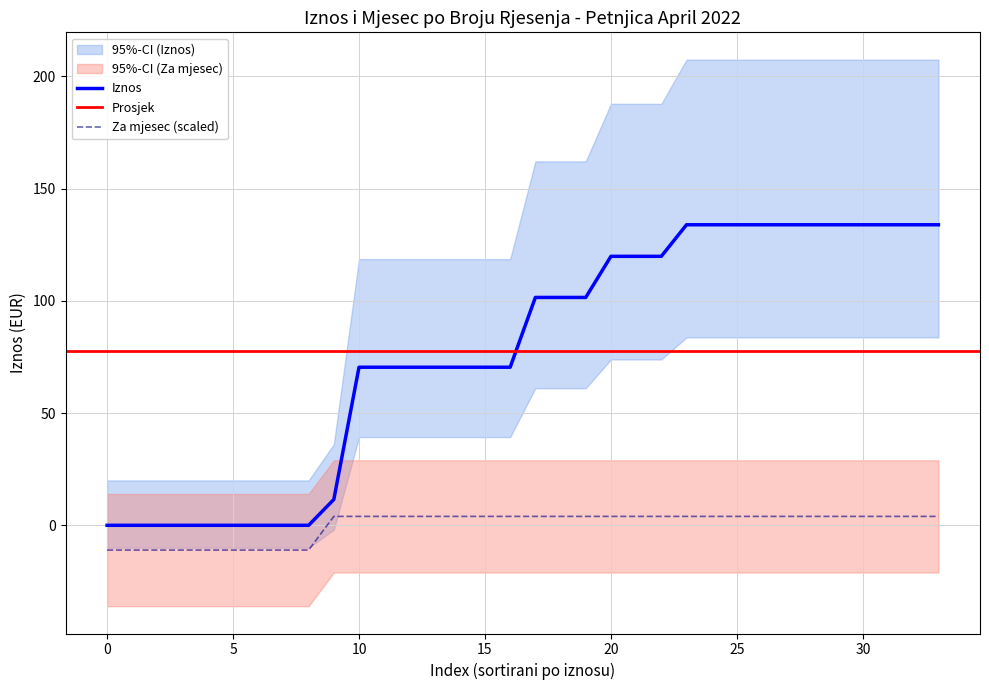

The chart shows a value of 2.6 at 0603-675/2022-3. True or false?

False